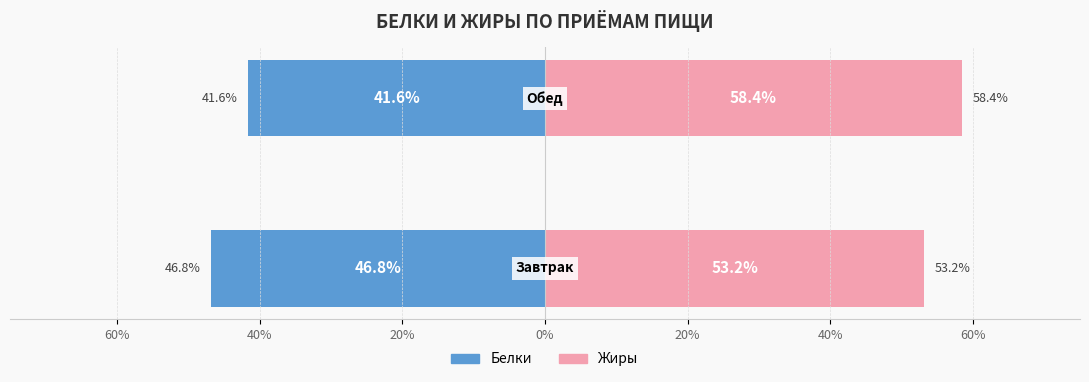

Reading right to left, list all the values displayed in this chart.

Белки: -41.6	-46.8
Жиры: 58.4	53.2